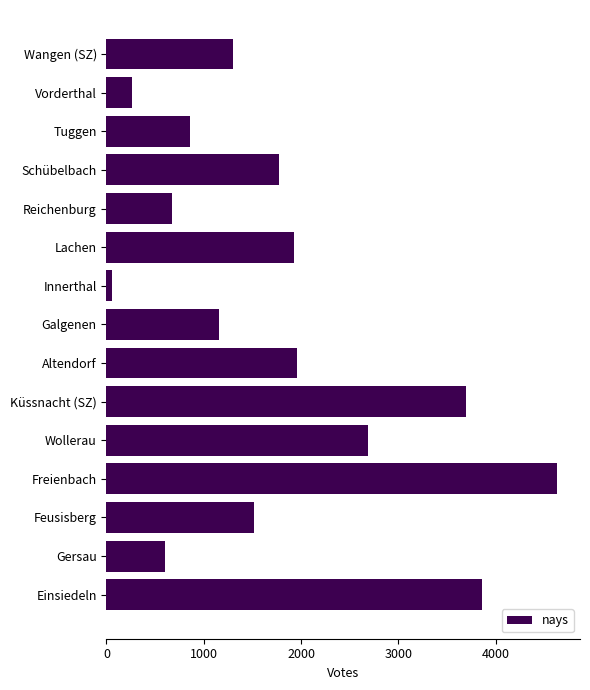

What is the average value?

1796